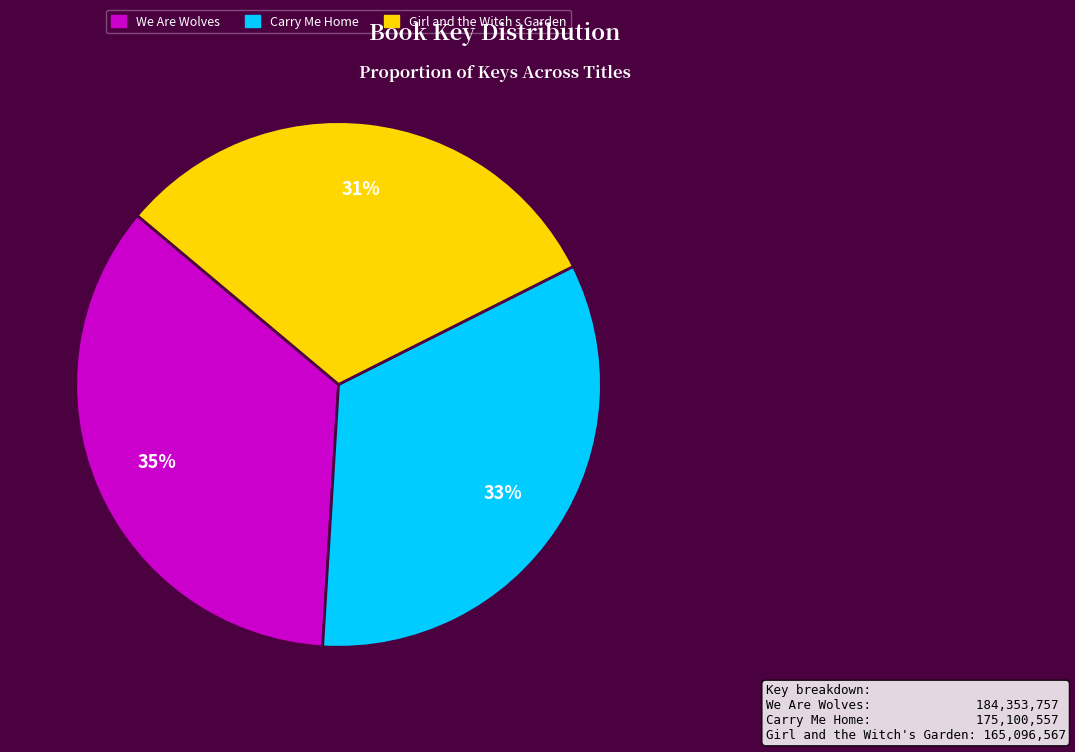

Count the number of slices in the pie.

3